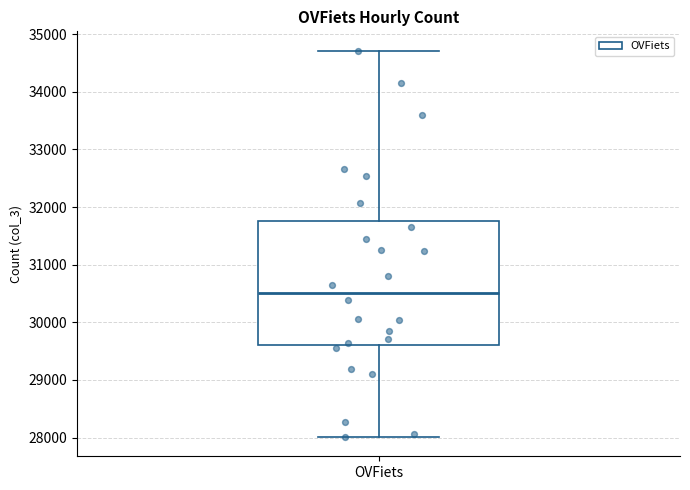

Read this box plot against the y-axis: the position of the median line, the range covered by the box, and the ends of both whiskers. The values are not printed on the chart, so give them approximately, as read against the axis.

median 30500, box 29600 to 31800, whiskers 28000 to 34700